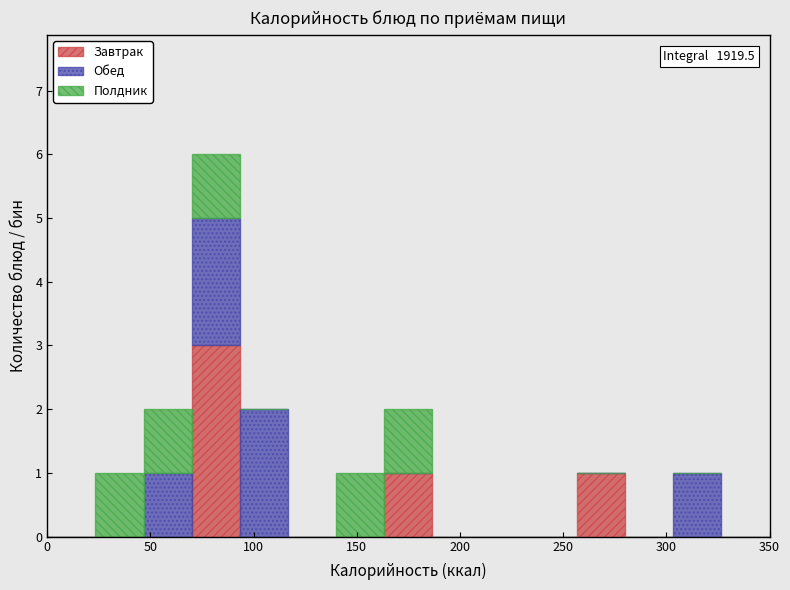

Which range on the x-axis has the tallest stacked bar (by total height)?

70 to 95